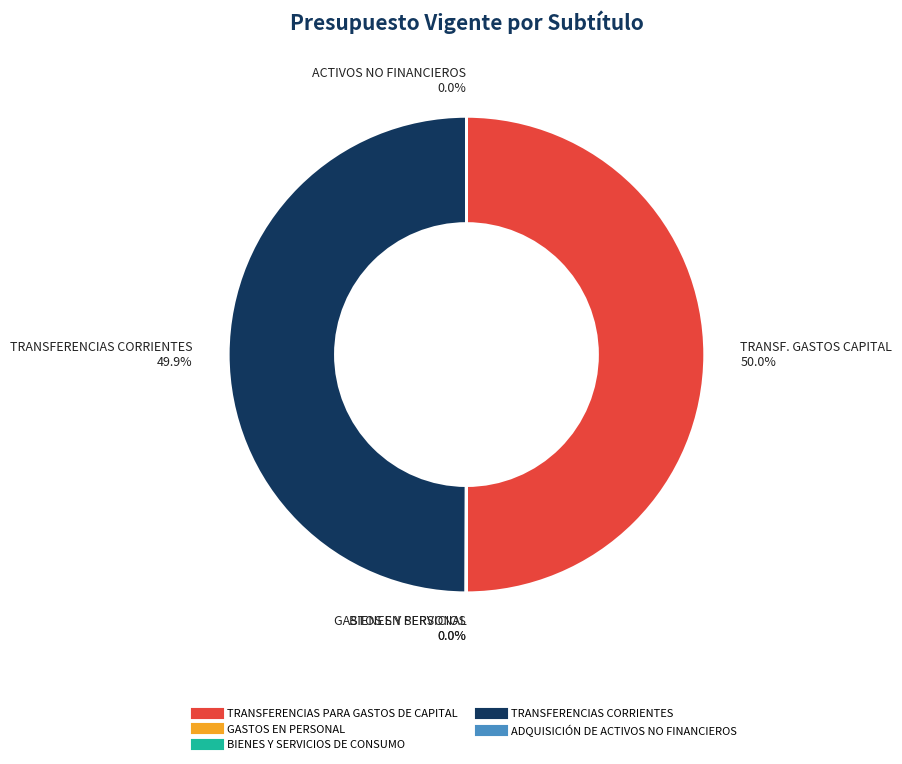

How many slices are in this pie chart?

5